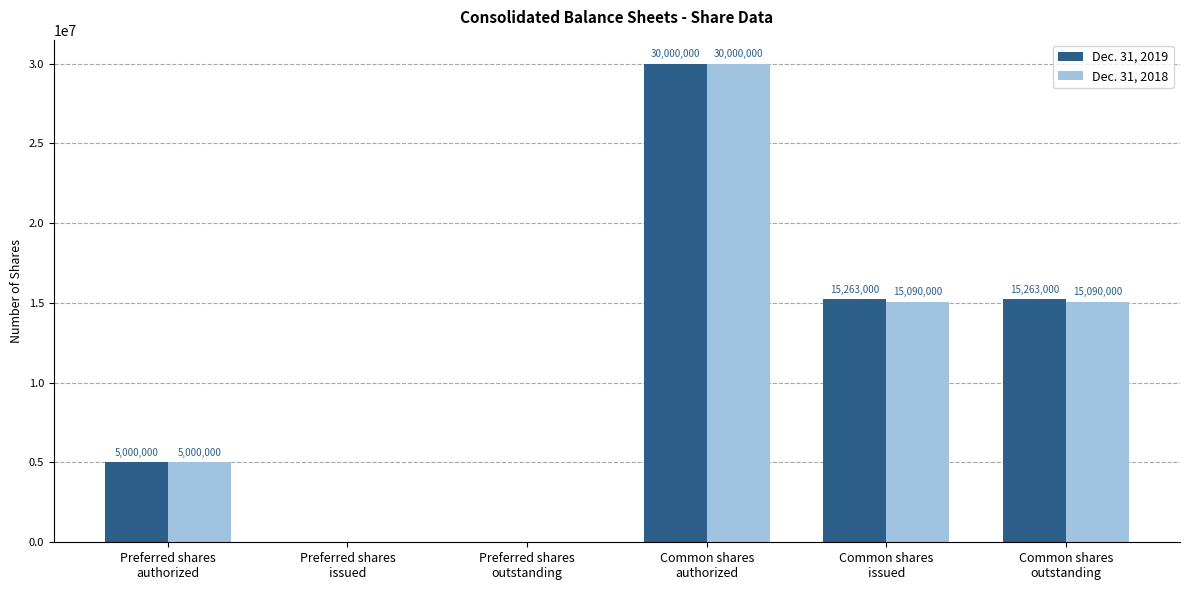

What is the greatest value displayed?

30000000